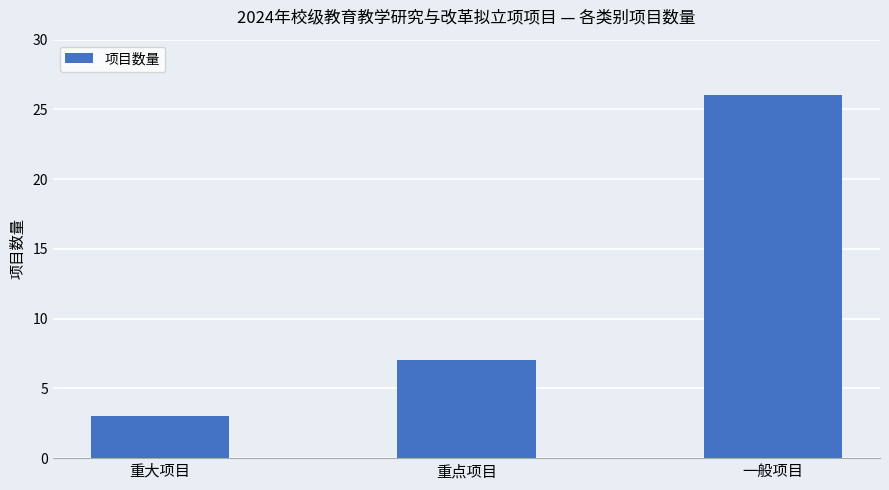

True or false: the data shows 7 at 重点项目.

True